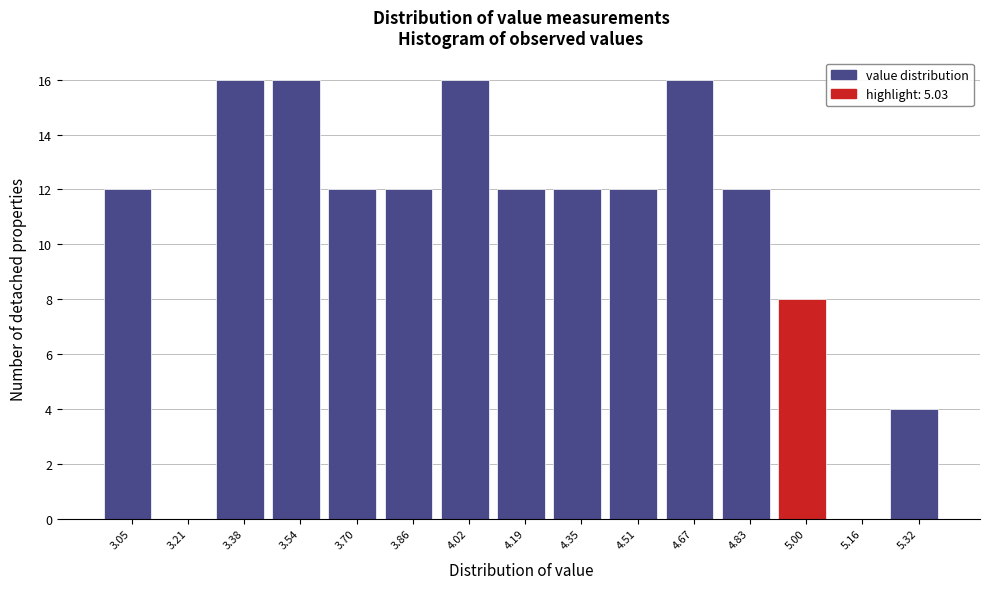

Reading left to right, transcribe this chart: for each bar, give the range it covers on the x-axis and its height. Neither the bar edges nor the heights are printed on the chart, so give them approximately, as read against the axes.

2.970 to 3.132: 12
3.132 to 3.294: 0
3.294 to 3.456: 16
3.456 to 3.618: 16
3.618 to 3.780: 12
3.780 to 3.942: 12
3.942 to 4.104: 16
4.104 to 4.266: 12
4.266 to 4.428: 12
4.428 to 4.590: 12
4.590 to 4.752: 16
4.752 to 4.914: 12
4.914 to 5.076: 8
5.076 to 5.238: 0
5.238 to 5.400: 4